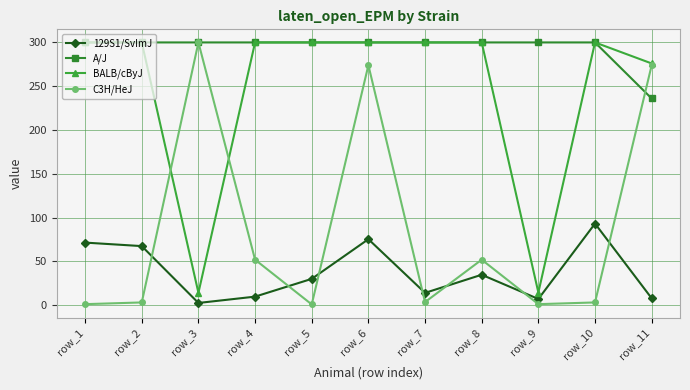

At which category does BALB/cByJ reach its first local valley?

row_3